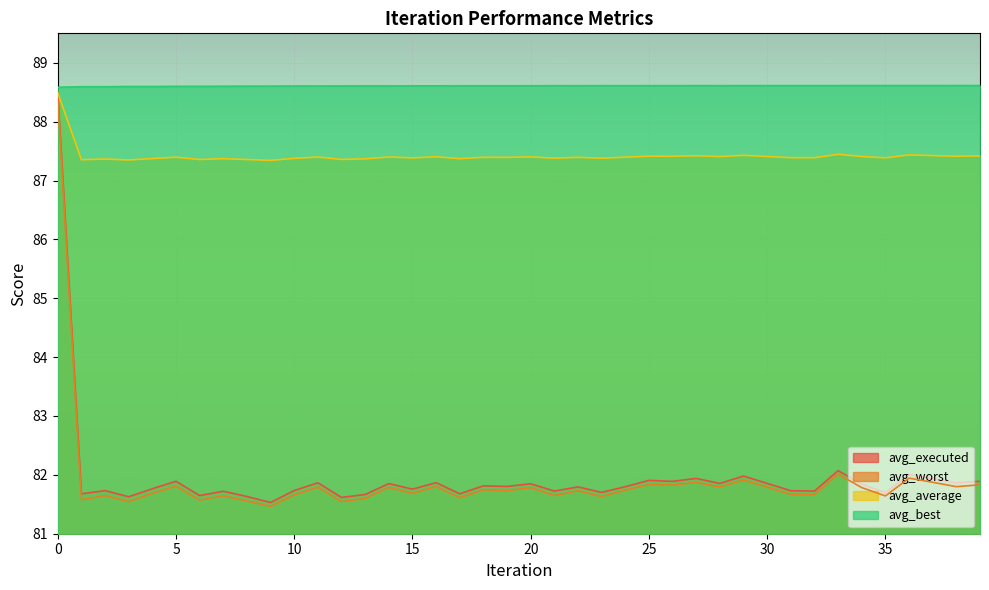

Where is the first local minimum for avg_average?

1